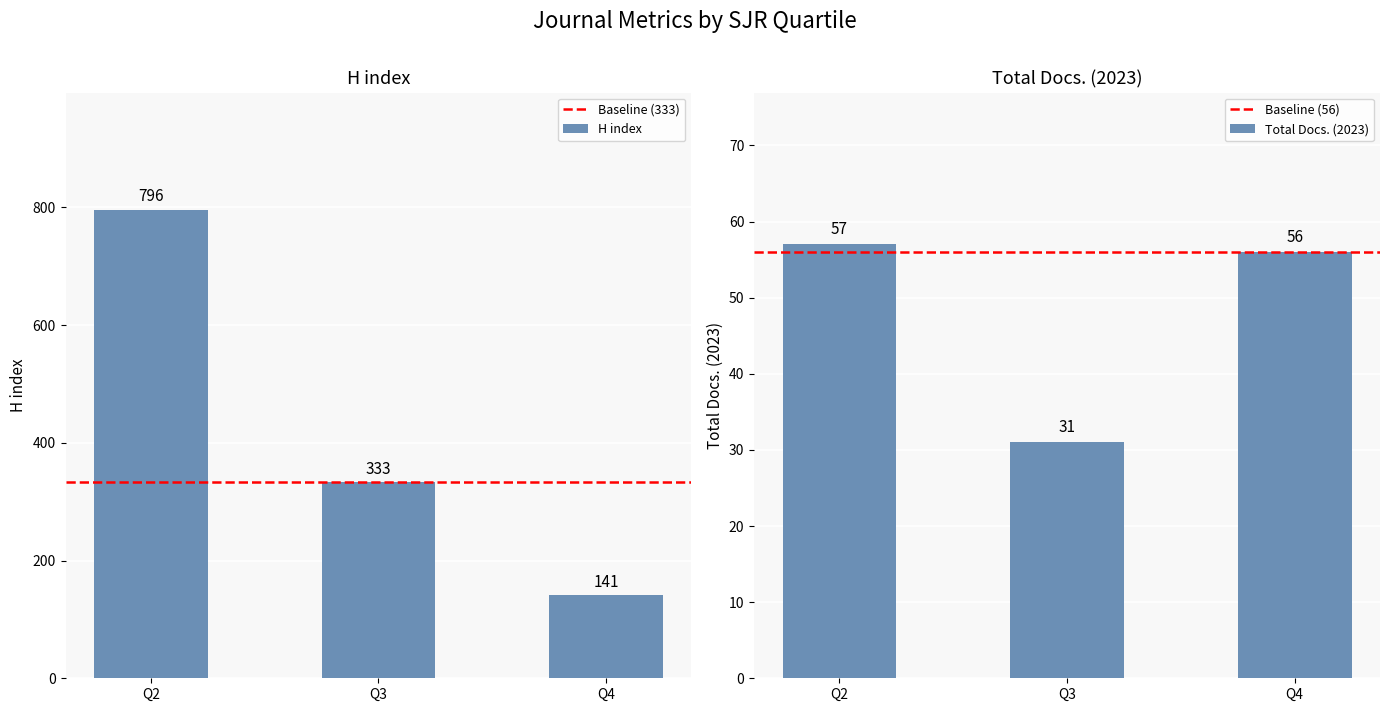

What is the spread (max minus min) of values at Q2?

739